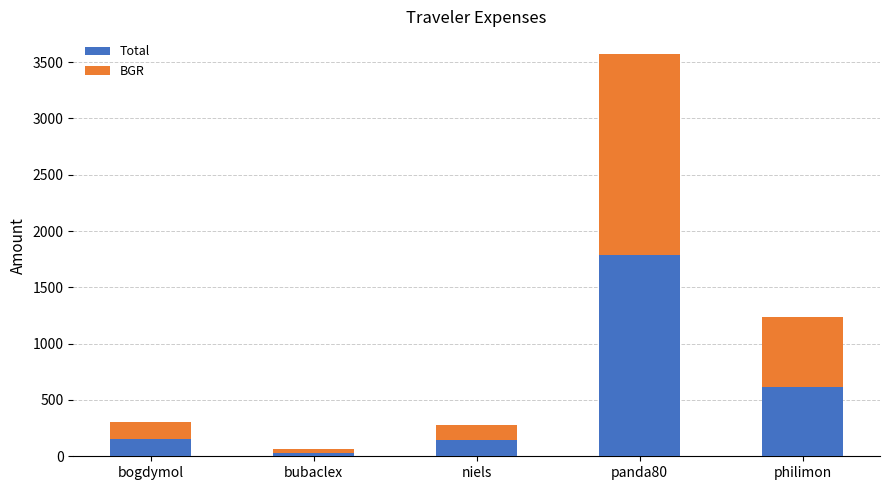

Read the Total value at philimon.

618.9